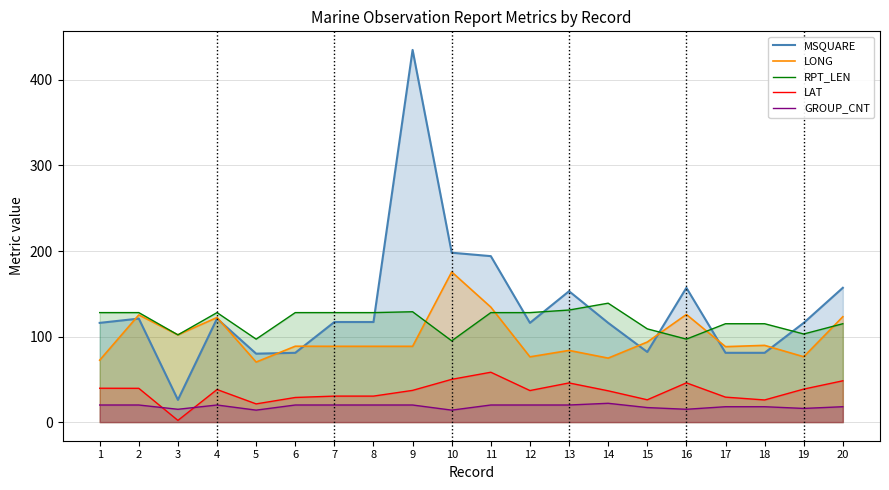

What is the difference between the LAT values at 13 and 12?

8.9